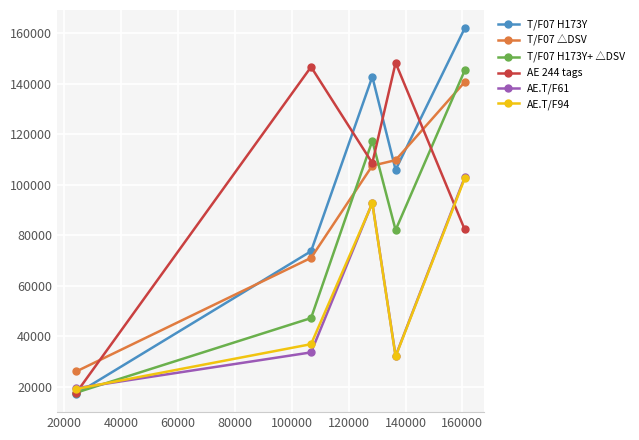

Which series has the largest range (max minus min)?

T/F07 H173Y